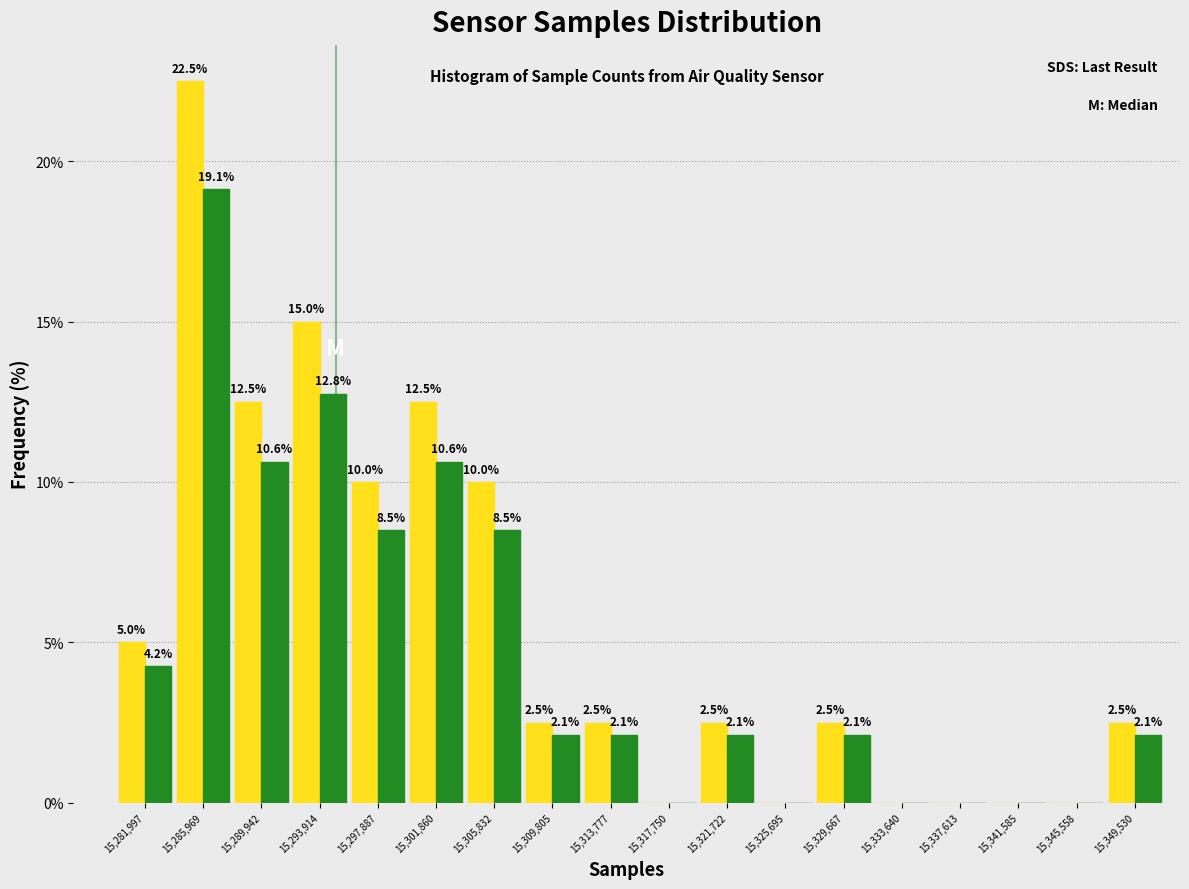

At which category is the sum across all series the highest?

15,285,969